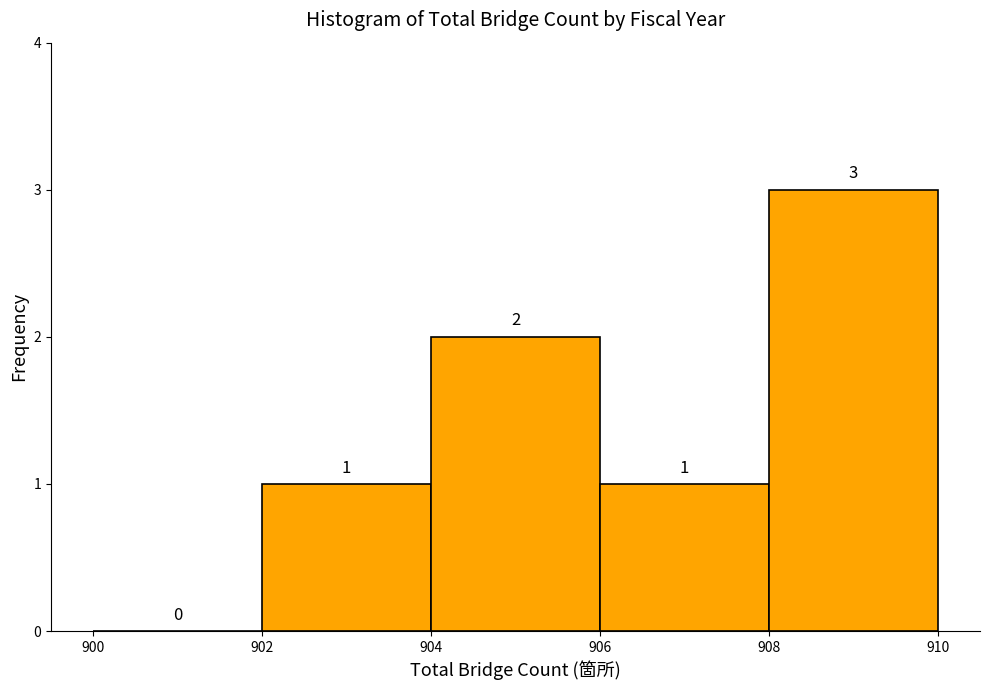

Which range on the x-axis has the tallest bar?

908 to 910